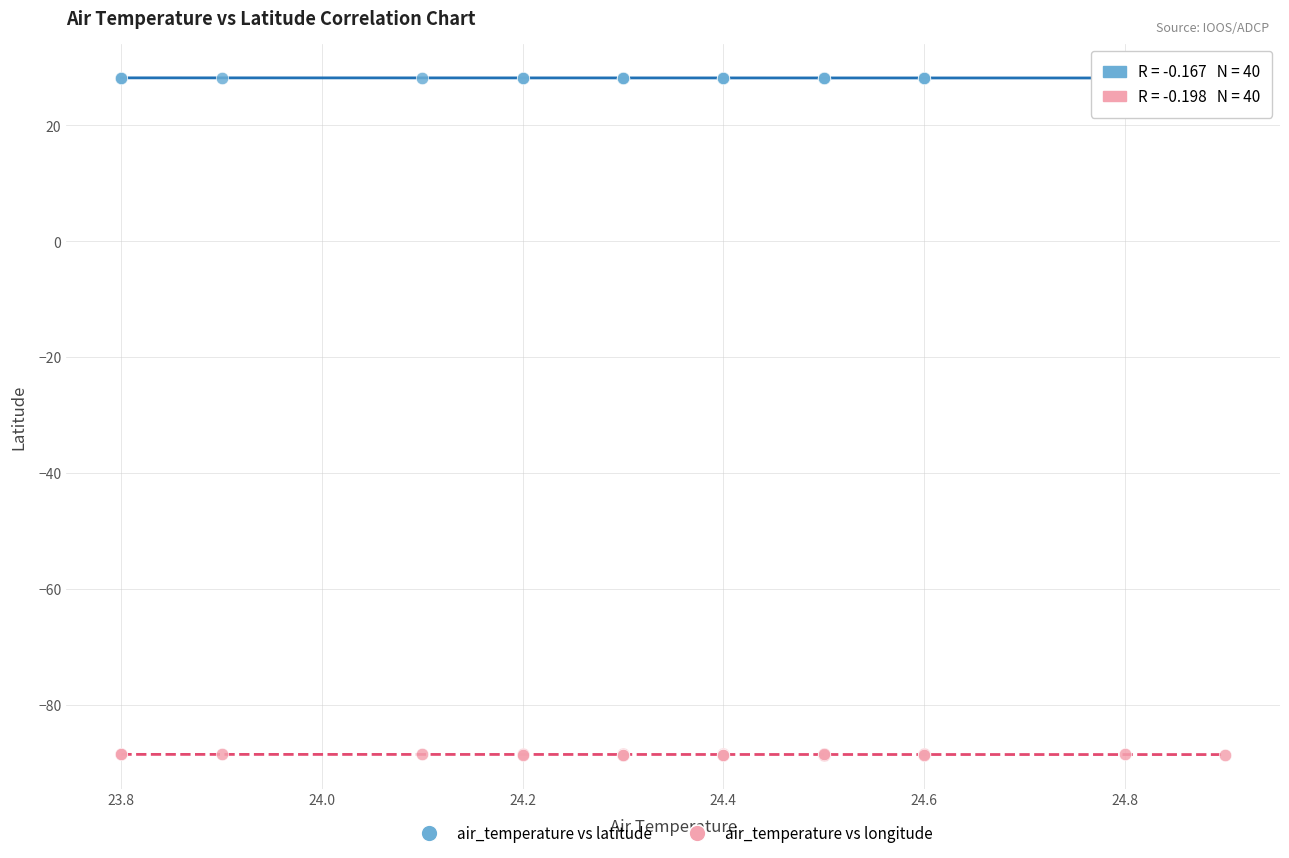

Which series contains the lowest Y value?

air_temperature vs longitude